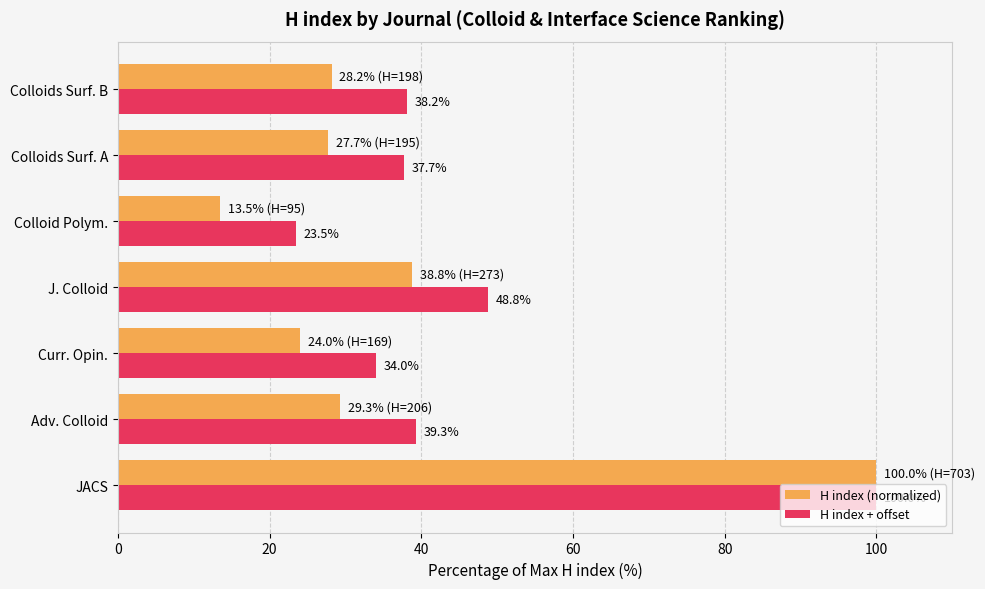

At which label is H index (normalized) closest to 56?

J. Colloid